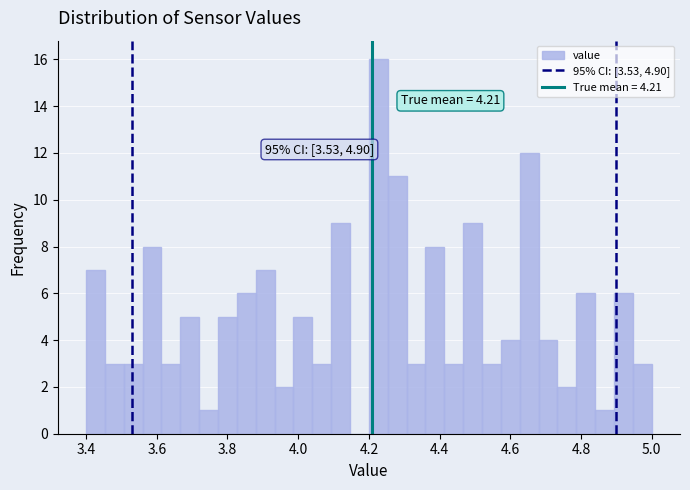

Read against the x-axis, roughly where is the centre of the tallest bar?

4.22